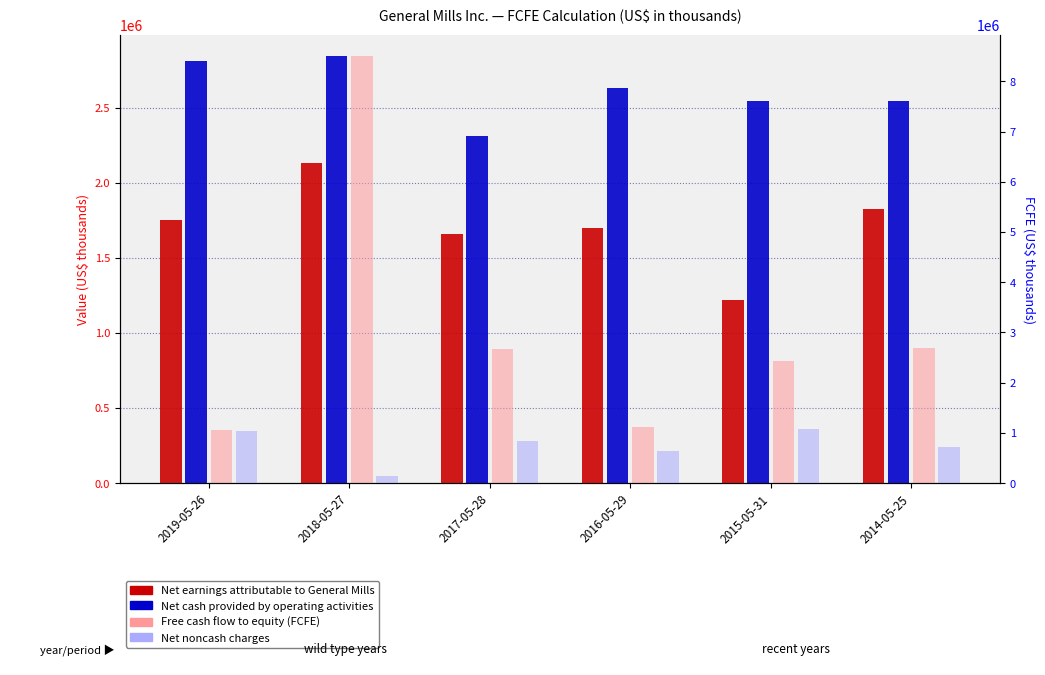

Which series changed the most between 2017-05-28 and 2015-05-31?

Net earnings attributable to General Mills